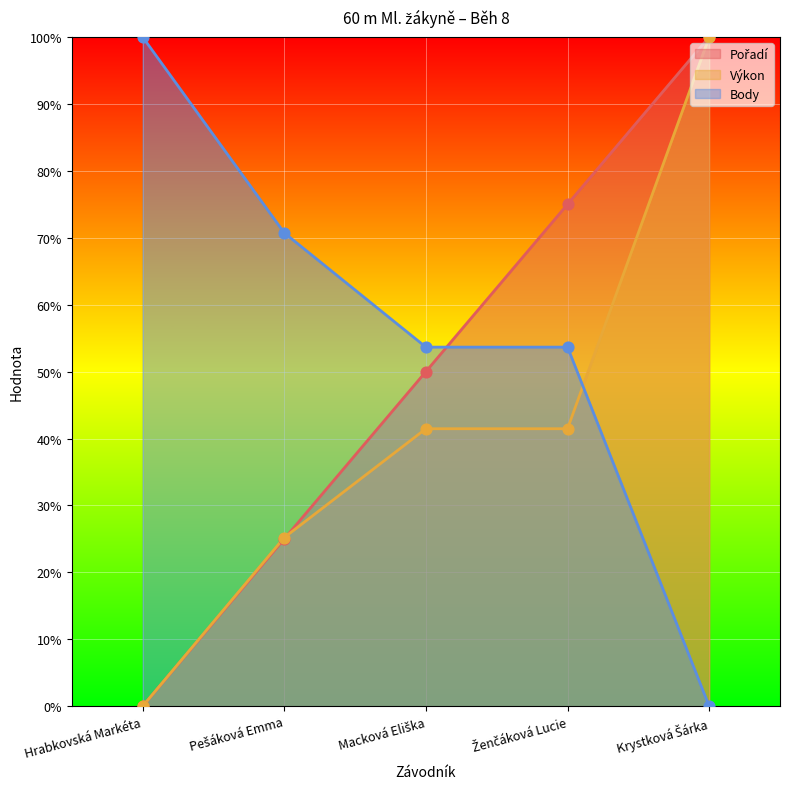

What are all the series names shown in the legend?

Pořadí, Výkon, Body